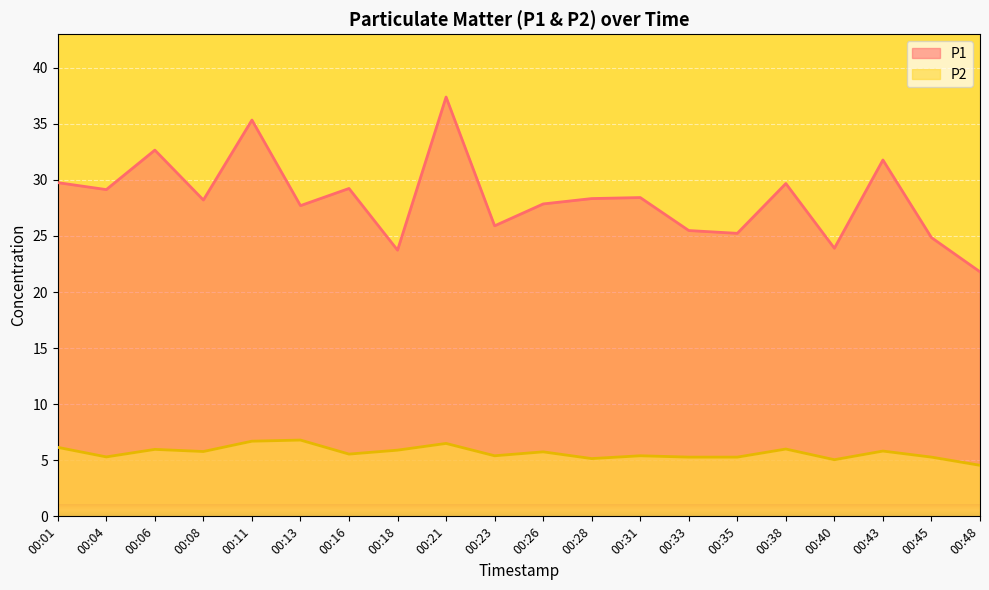

Is the value of P2 at 00:48 greater than the value of P1 at 00:08?

No